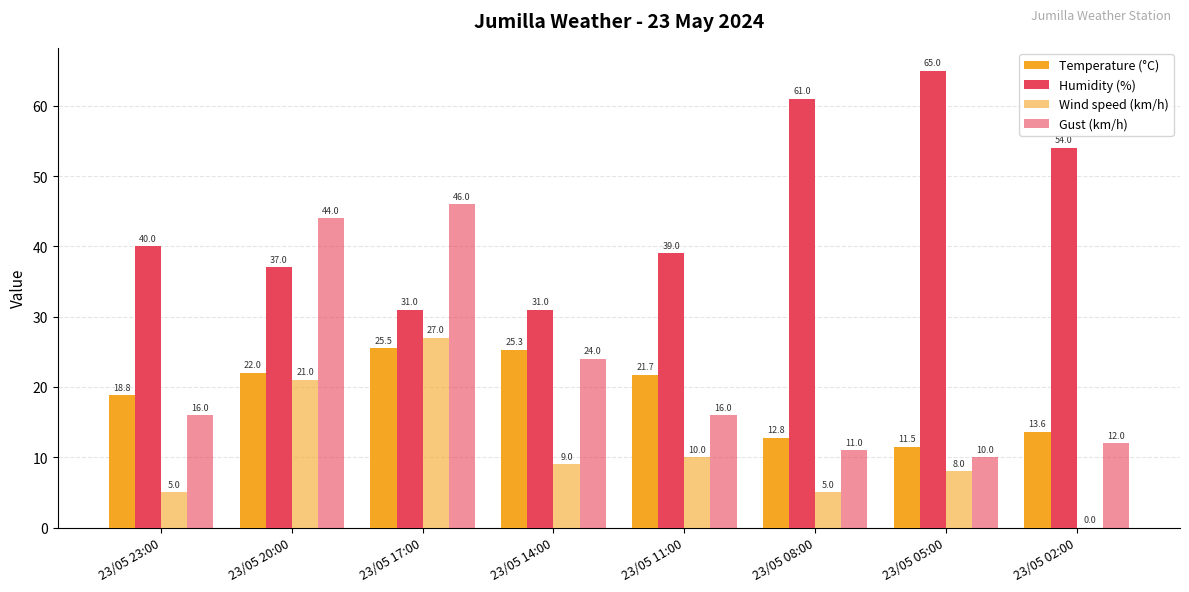

True or false: Humidity (%) has a value of 39.0 at 23/05 11:00.

True